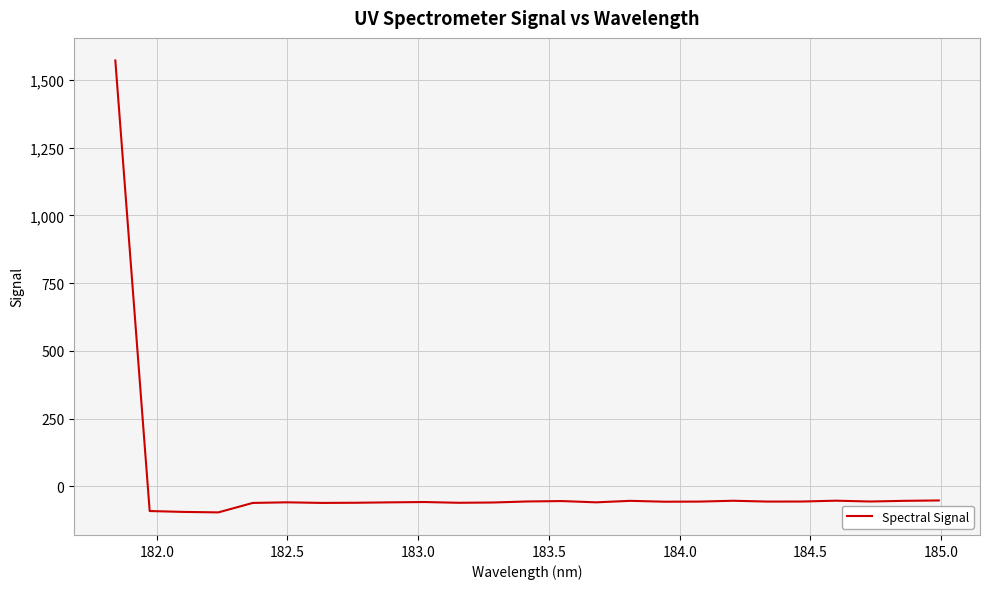

What is the difference between the second highest and second lowest values?

42.4